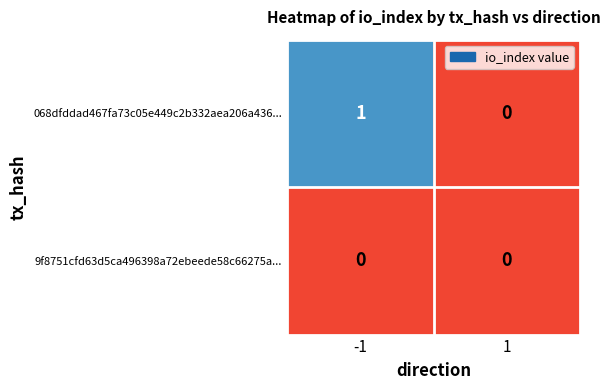

At which category is the sum across all series the highest?

-1